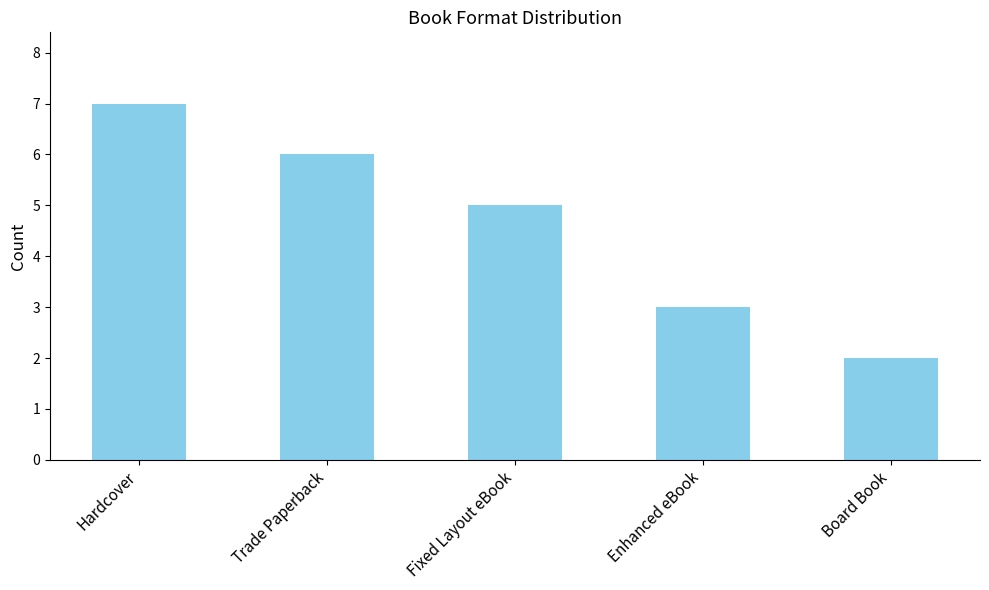

Reading left to right, what are all the values shown in this chart?

Hardcover=7	Trade Paperback=6	Fixed Layout eBook=5	Enhanced eBook=3	Board Book=2